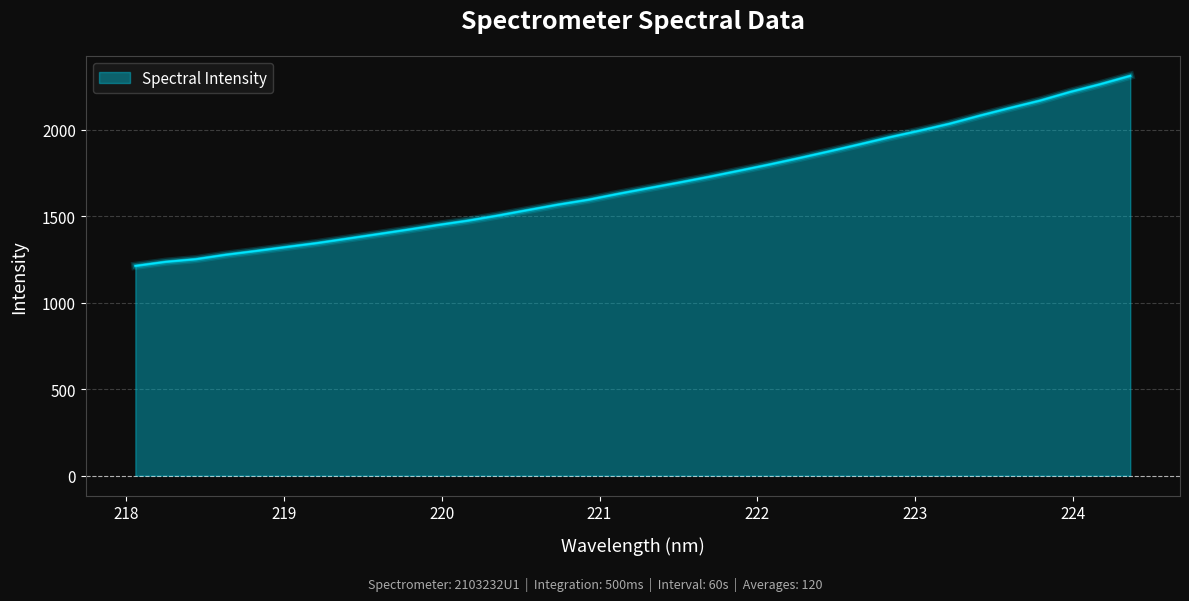

What is the difference between the maximum and minimum values?

1099.4